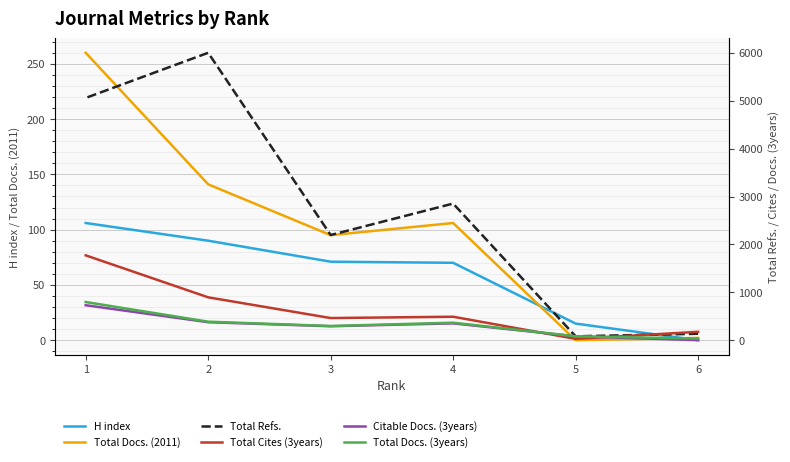

Is it true that Total Cites (3years) equals 1772 at 1?

True